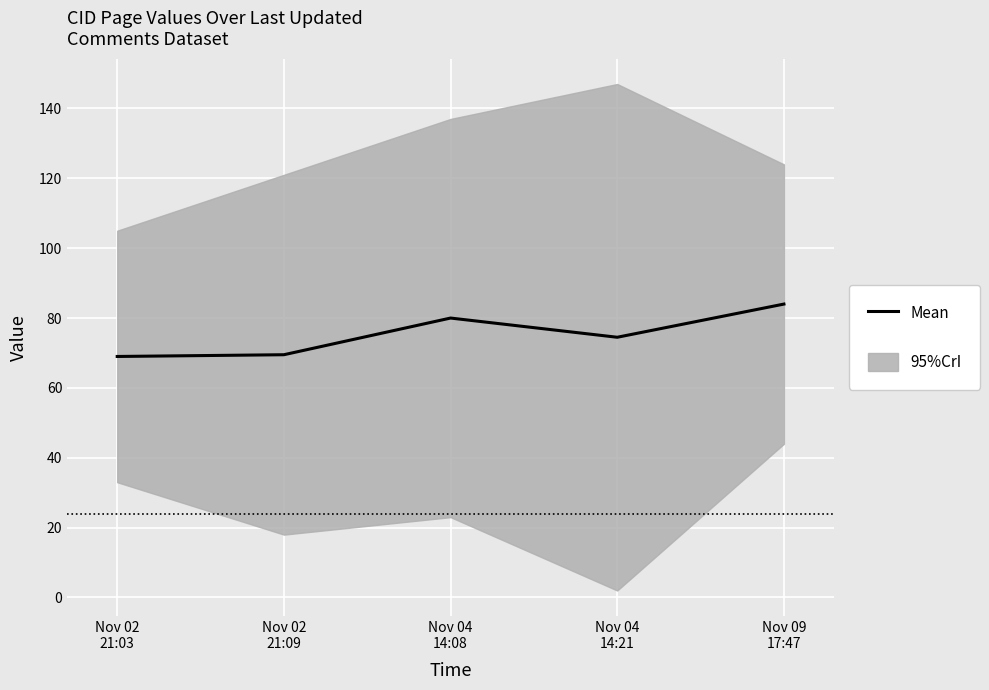

What is the change in value from Nov 02
21:09 to Nov 09
17:47?

+14.5